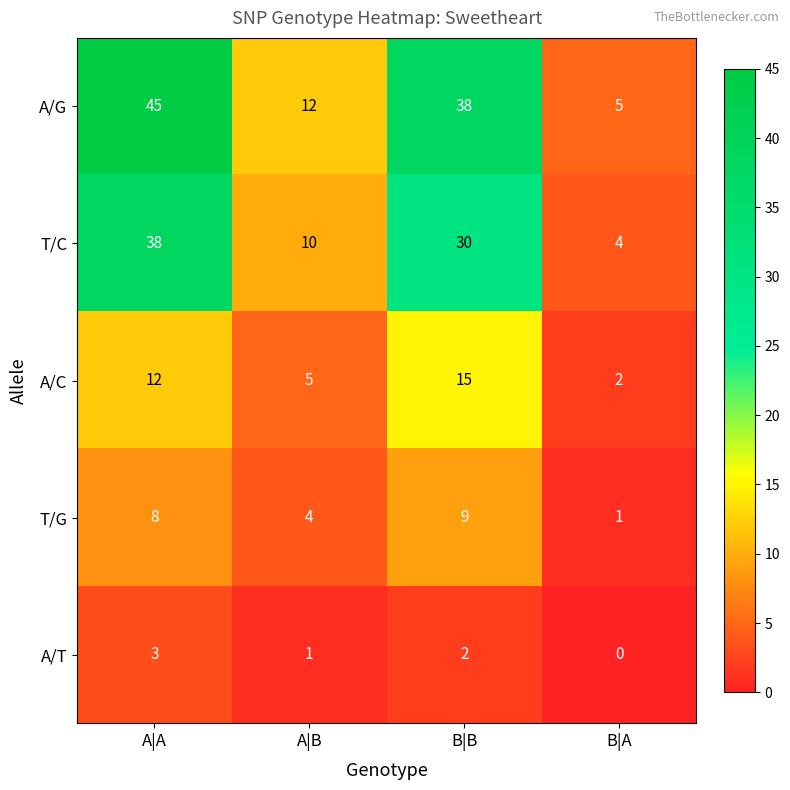

What is the maximum value shown in the chart?

45